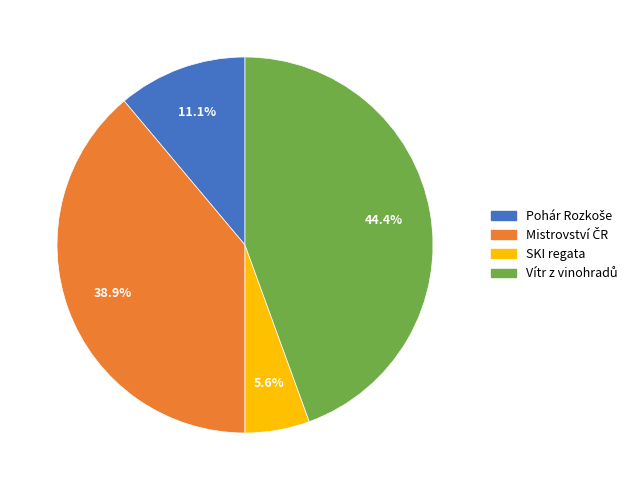

Is there any slice that represents more than half of the pie?

No